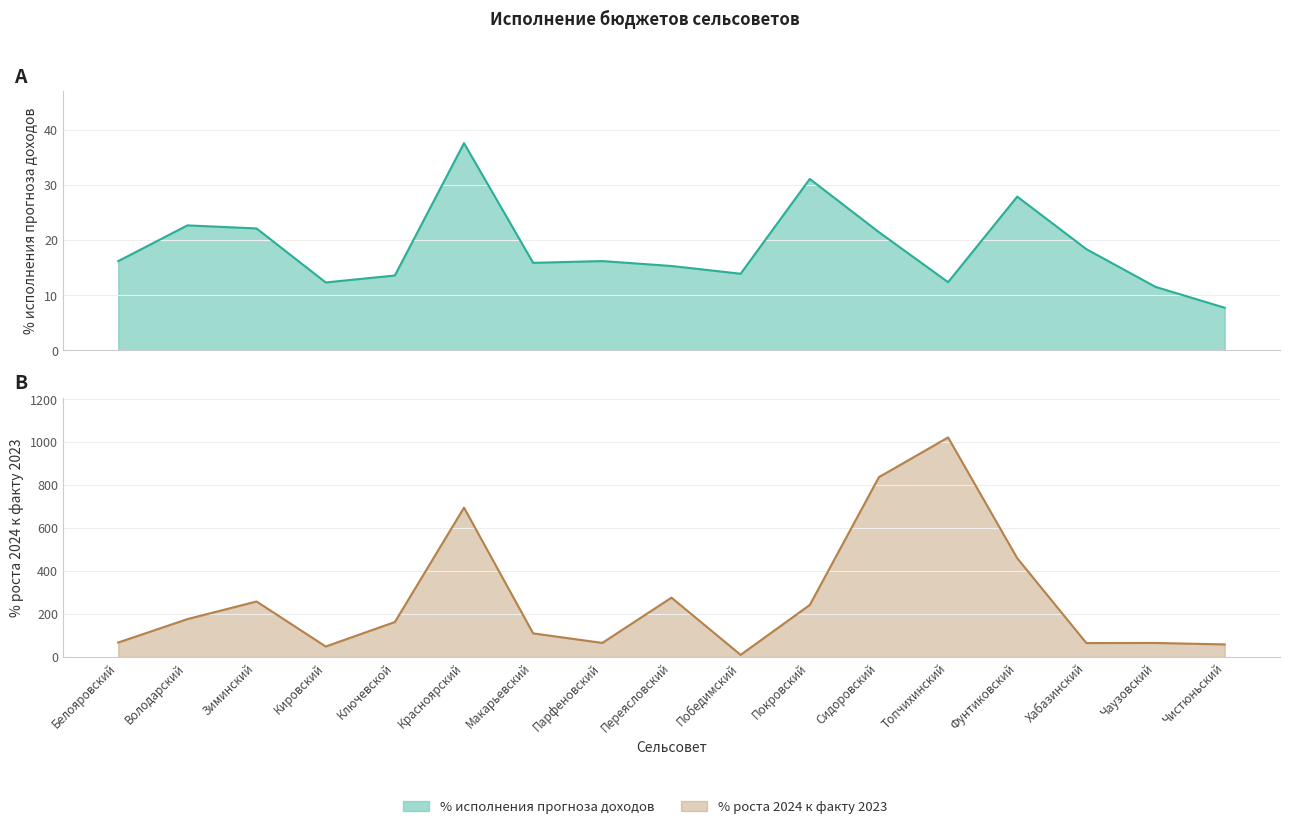

What is the average value of the % исполнения прогноза доходов series?

18.6